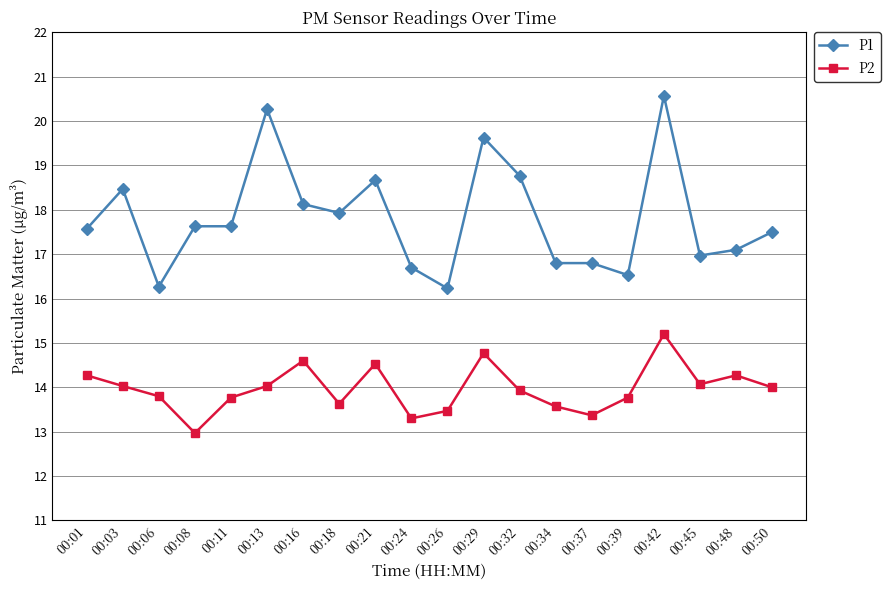

What is the total value across all series at 00:26?

29.7